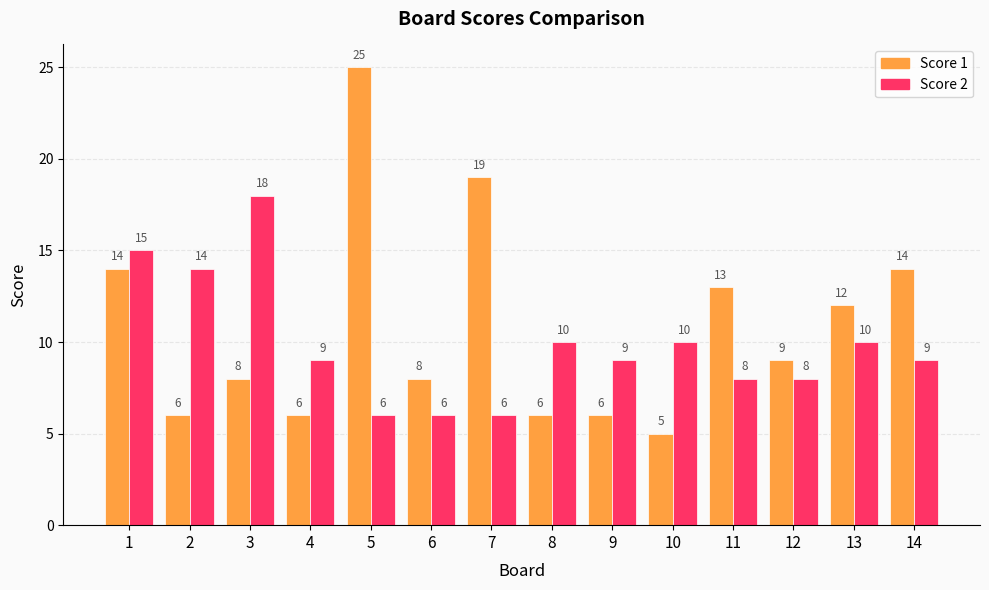

Reading left to right, list all the values displayed in this chart.

Score 1: 14	6	8	6	25	8	19	6	6	5	13	9	12	14
Score 2: 15	14	18	9	6	6	6	10	9	10	8	8	10	9